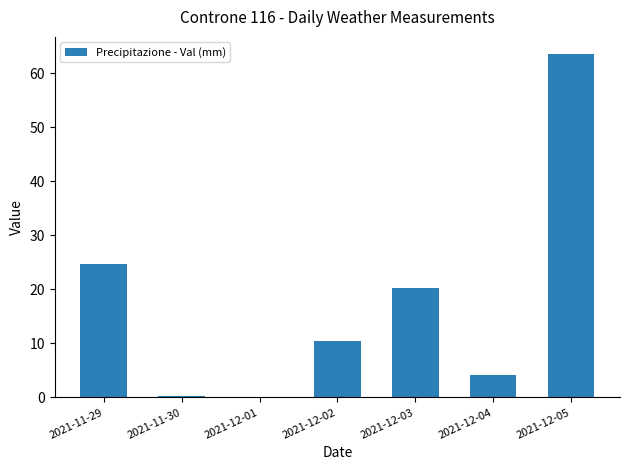

Is it true that the value at 2021-11-29 is 24.8?

True